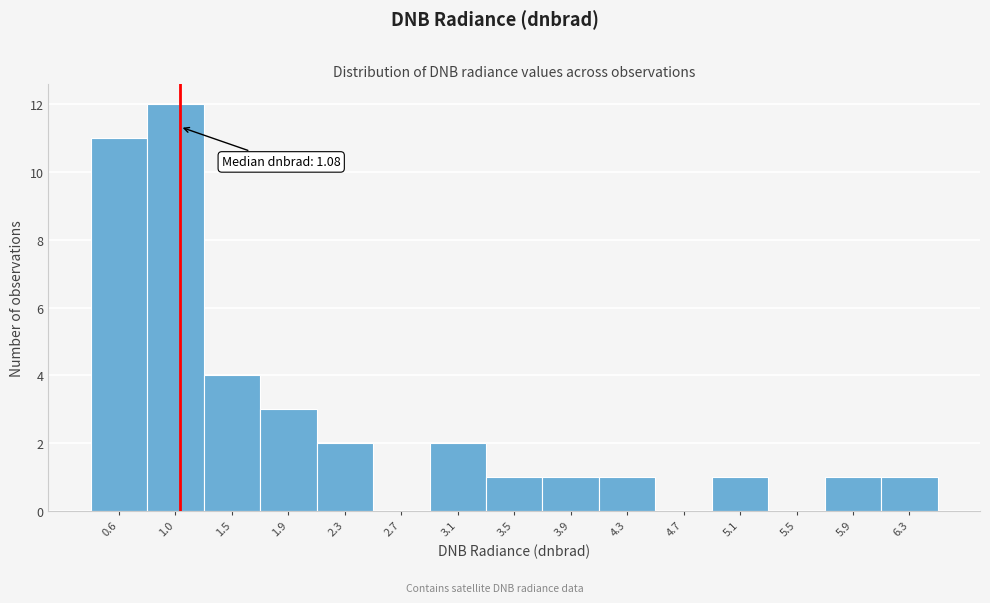

Which range on the x-axis has the tallest bar?

0.85 to 1.25